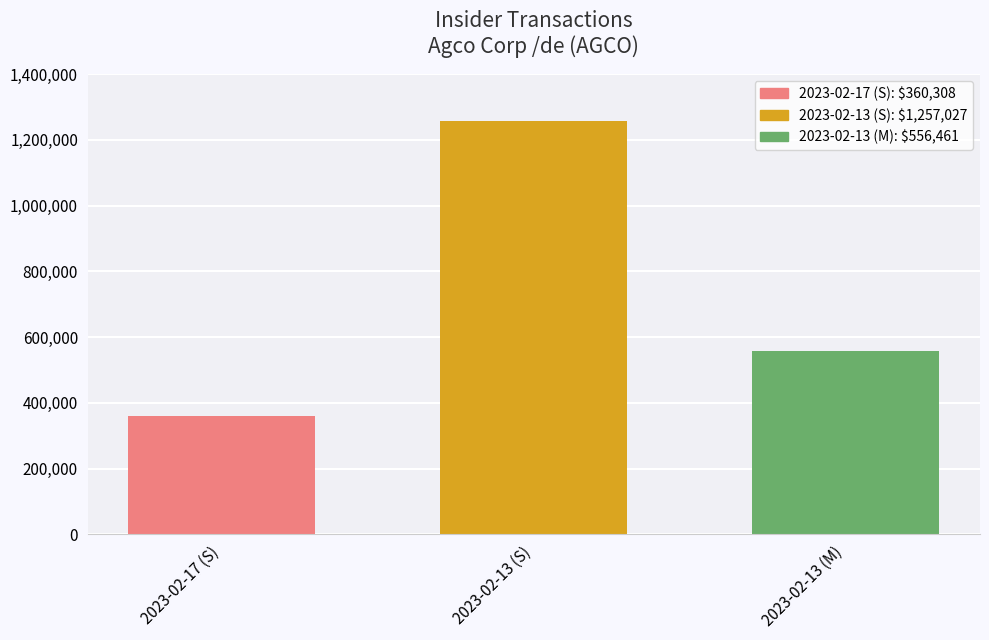

The value at 2023-02-13 (S) is 1712087. True or false?

False